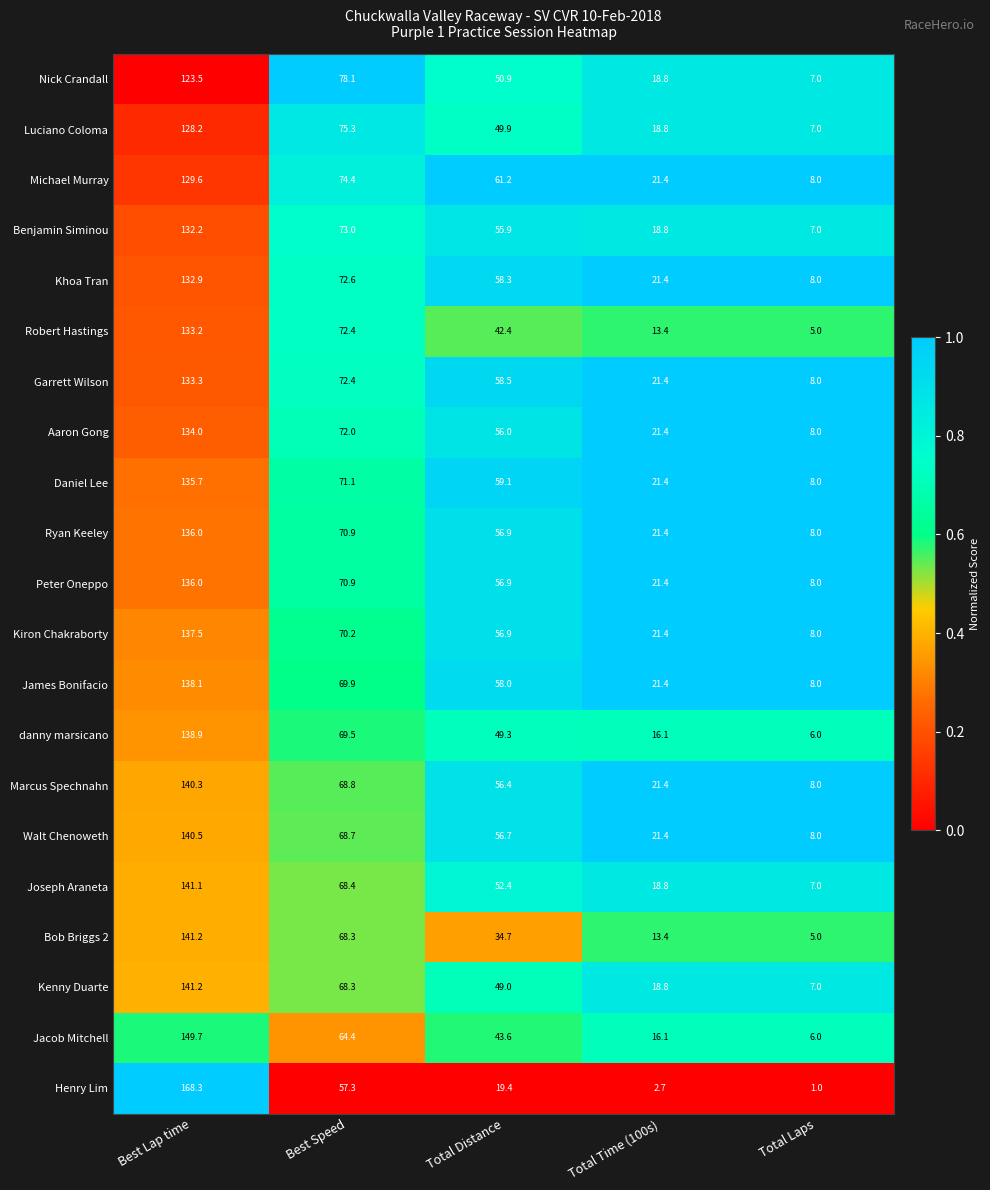

What is the total value across all series at Best Lap time?

2891.4